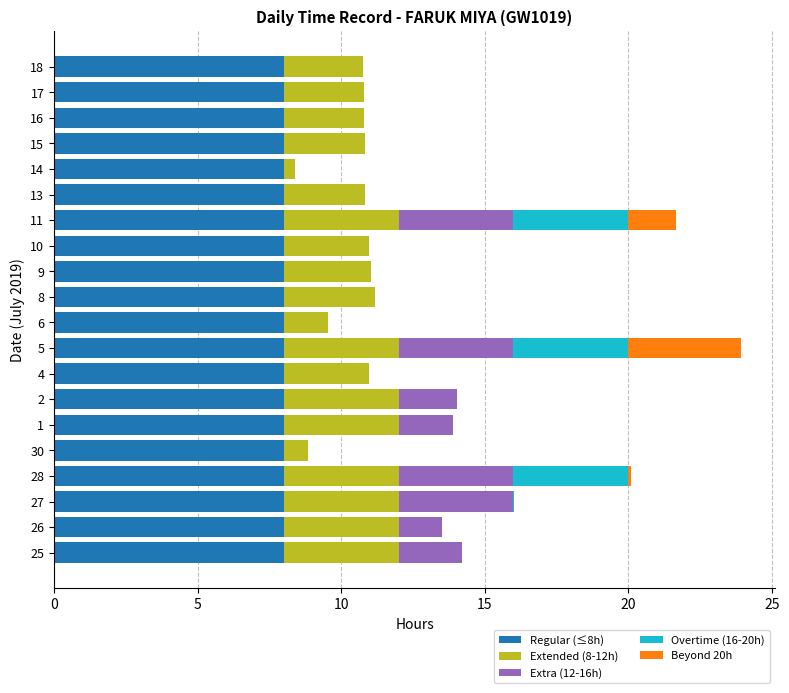

What is the total value across all series at 4?

11.0